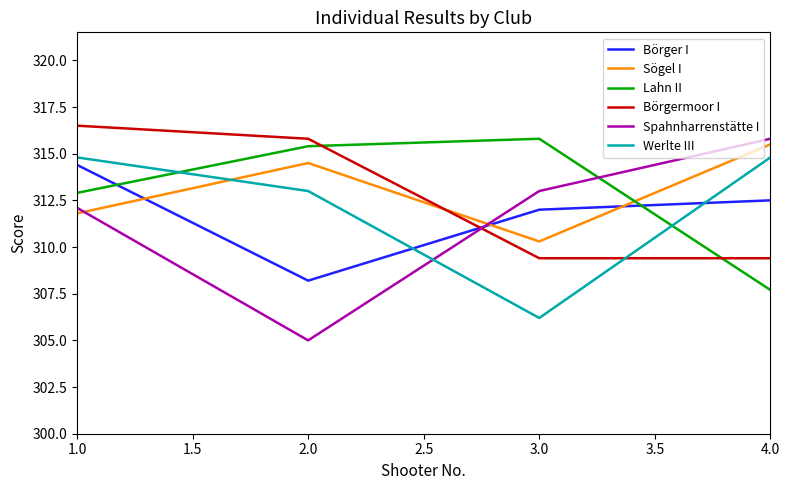

Reading left to right, transcribe all the data shown in this chart.

Börger I: 1.0=314.4	2.0=308.2	3.0=312.0	4.0=312.5
Sögel I: 1.0=311.8	2.0=314.5	3.0=310.3	4.0=315.5
Lahn II: 1.0=312.9	2.0=315.4	3.0=315.8	4.0=307.7
Börgermoor I: 1.0=316.5	2.0=315.8	3.0=309.4	4.0=309.4
Spahnharrenstätte I: 1.0=312.1	2.0=305.0	3.0=313.0	4.0=315.8
Werlte III: 1.0=314.8	2.0=313.0	3.0=306.2	4.0=314.8